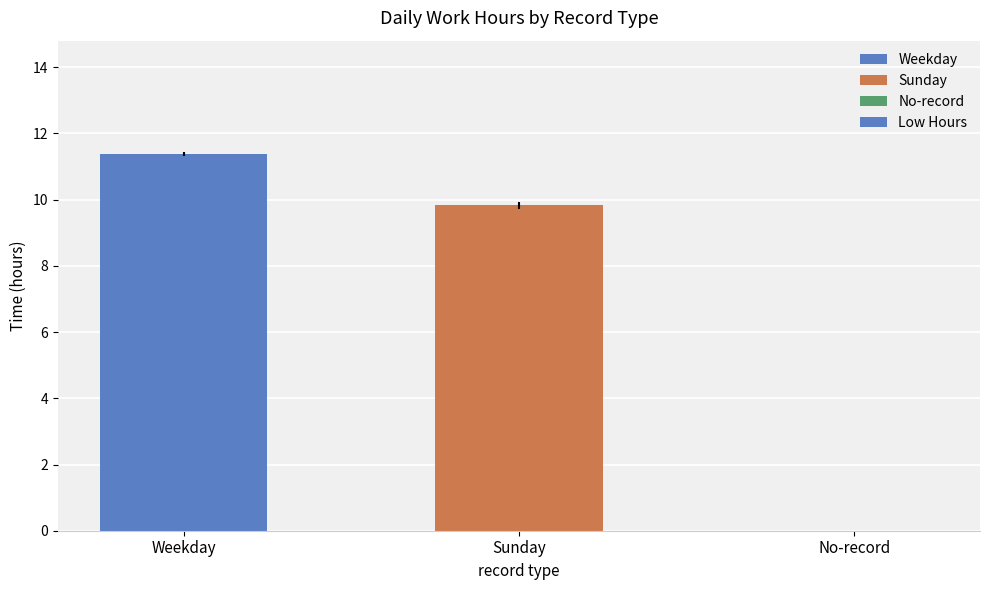

How many series are shown in this chart?

1